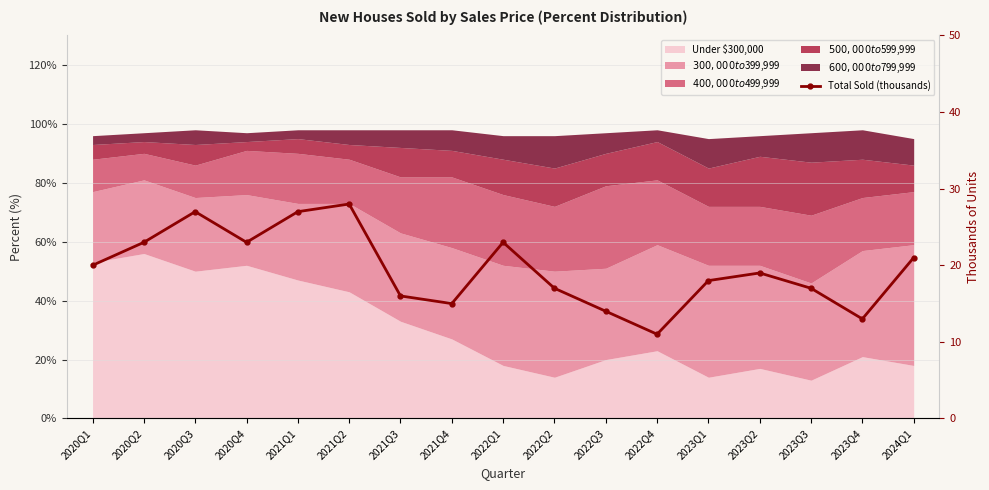

What is the sum of all values?

332